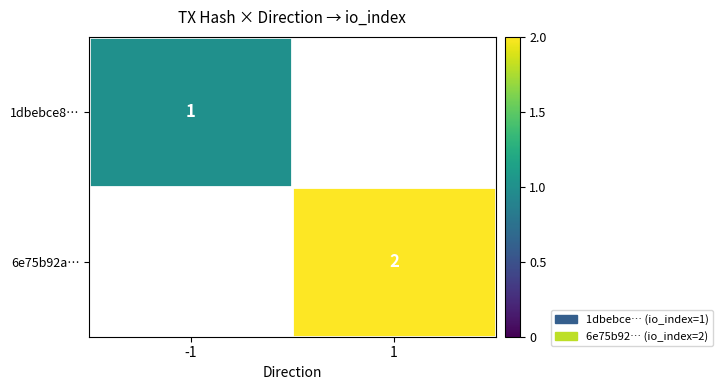

True or false: 6e75b92a… has a value of 1 at 1.

False